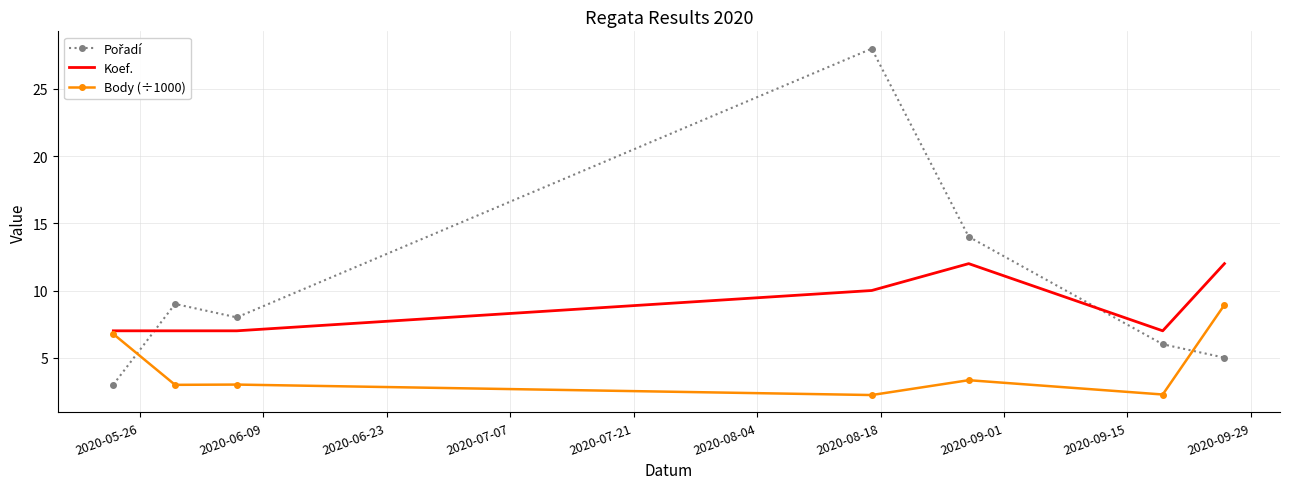

What is the highest value of the Koef. series?

12.0